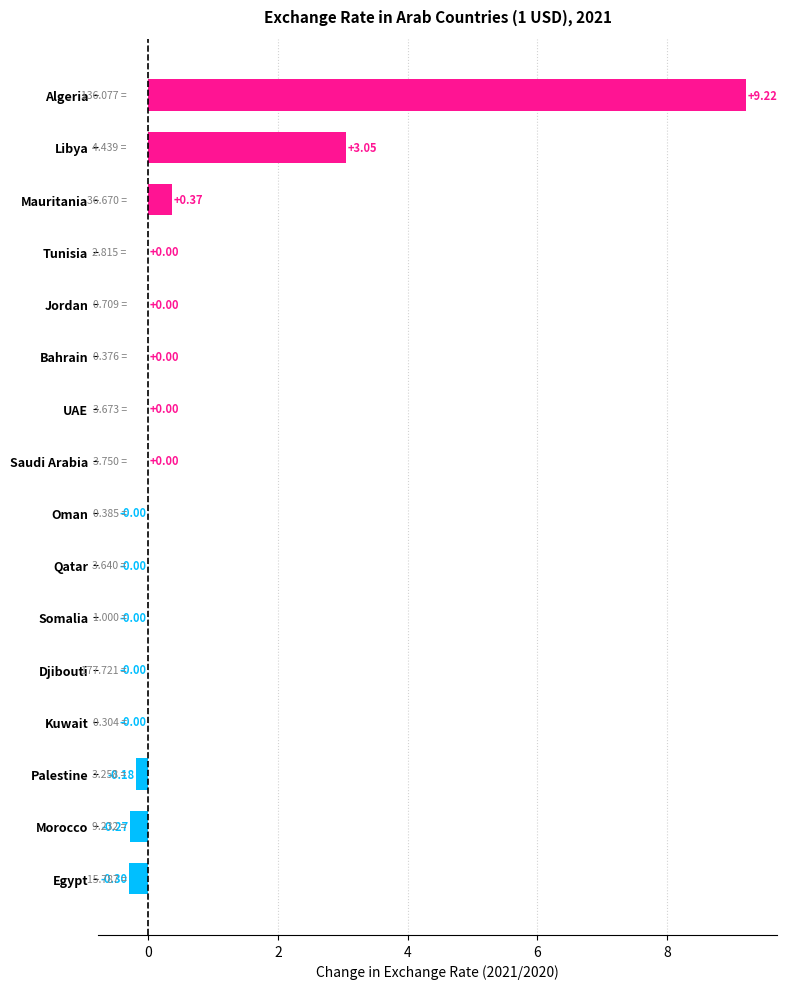

Which has a higher value, Oman or Morocco?

Oman